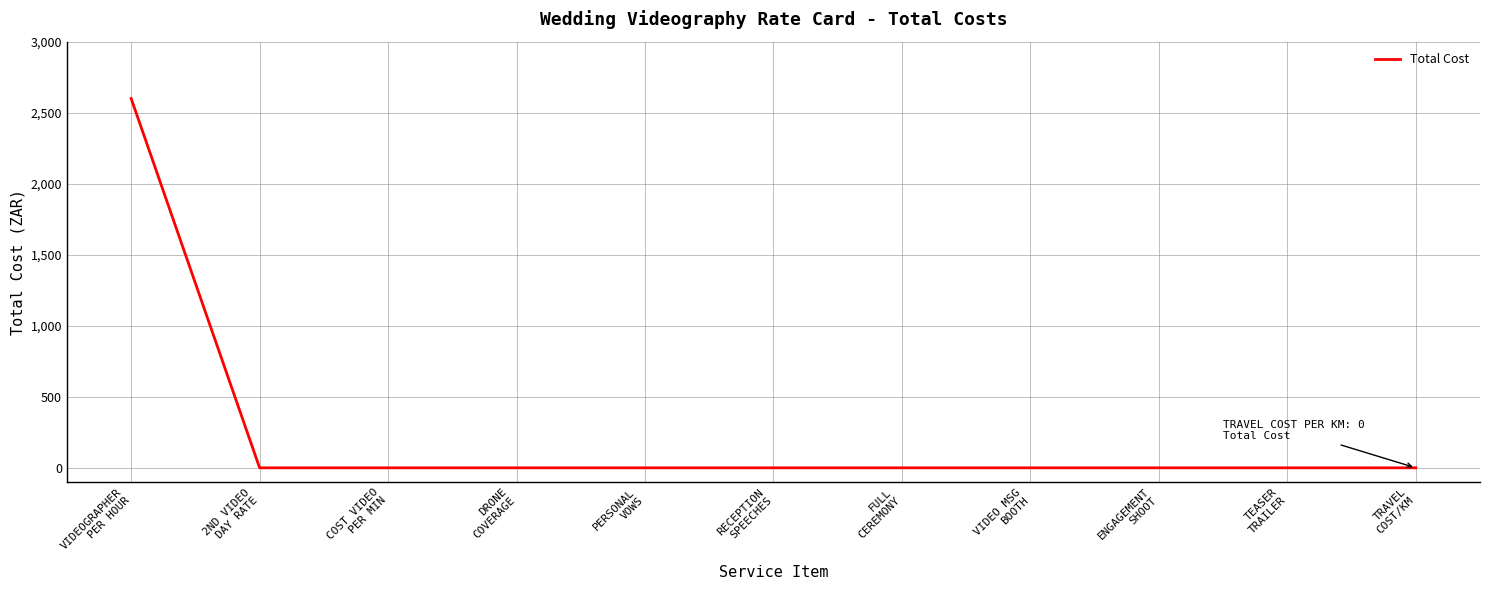

What is the difference between the maximum and minimum values?

2600